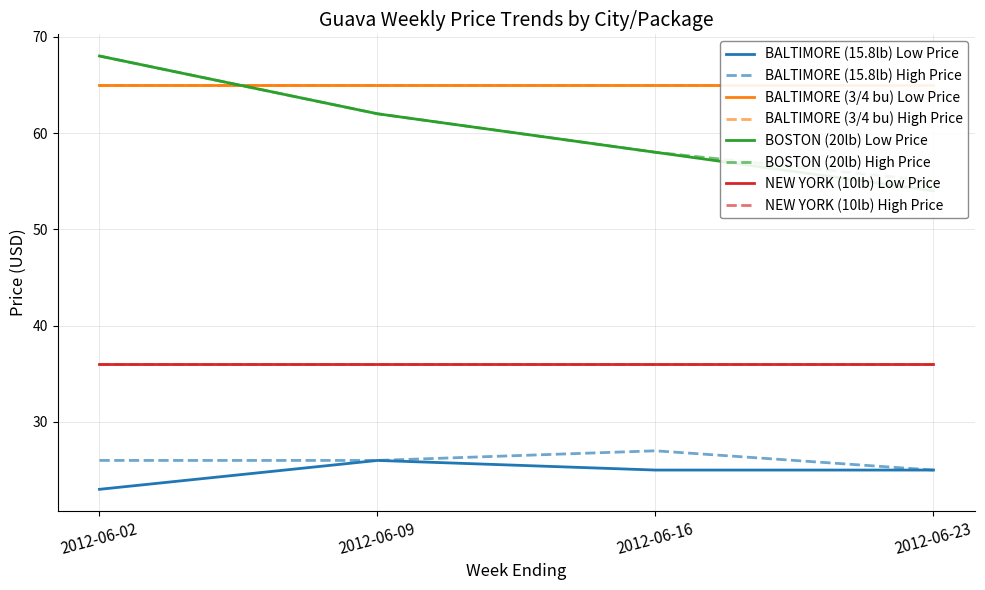

Which category has the lowest value in the Low Price series?

2012-06-02